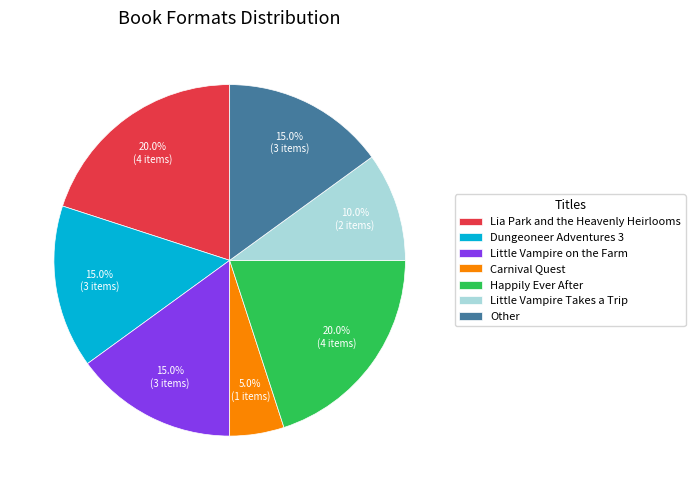

What percentage is the Other slice, to the nearest percent?

15%